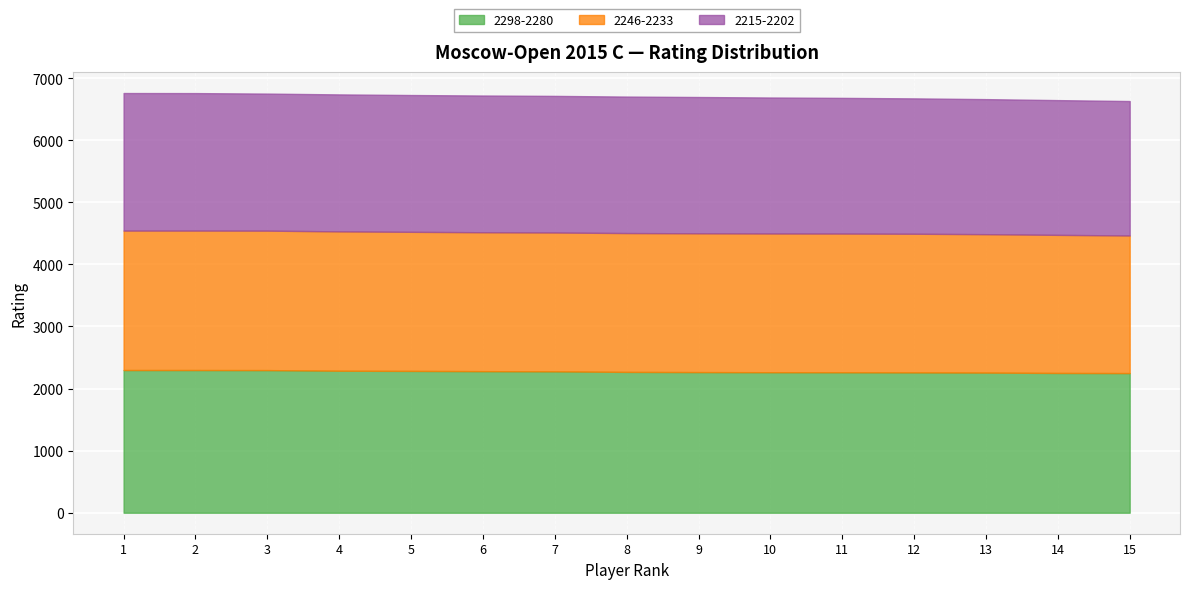

What value does the 2246-2233 series have at 3?

2246